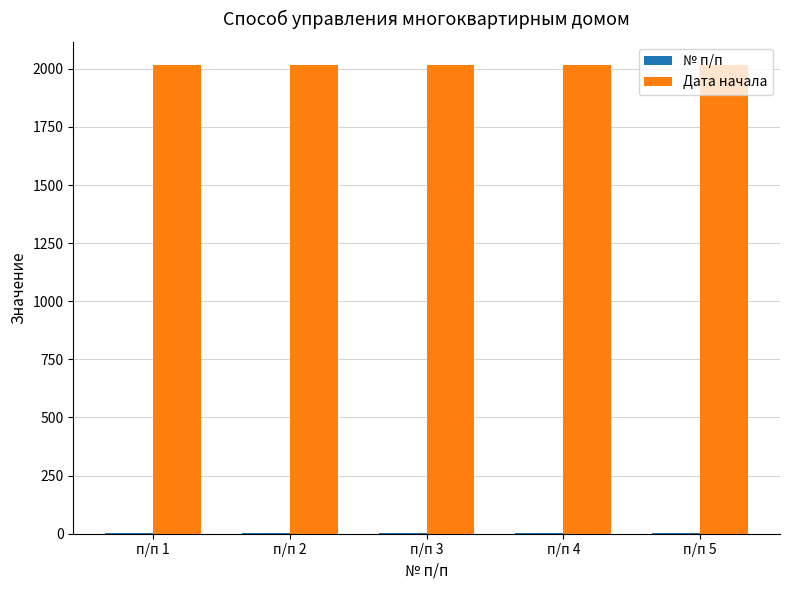

The value of Дата начала at п/п 4 is 3599. True or false?

False